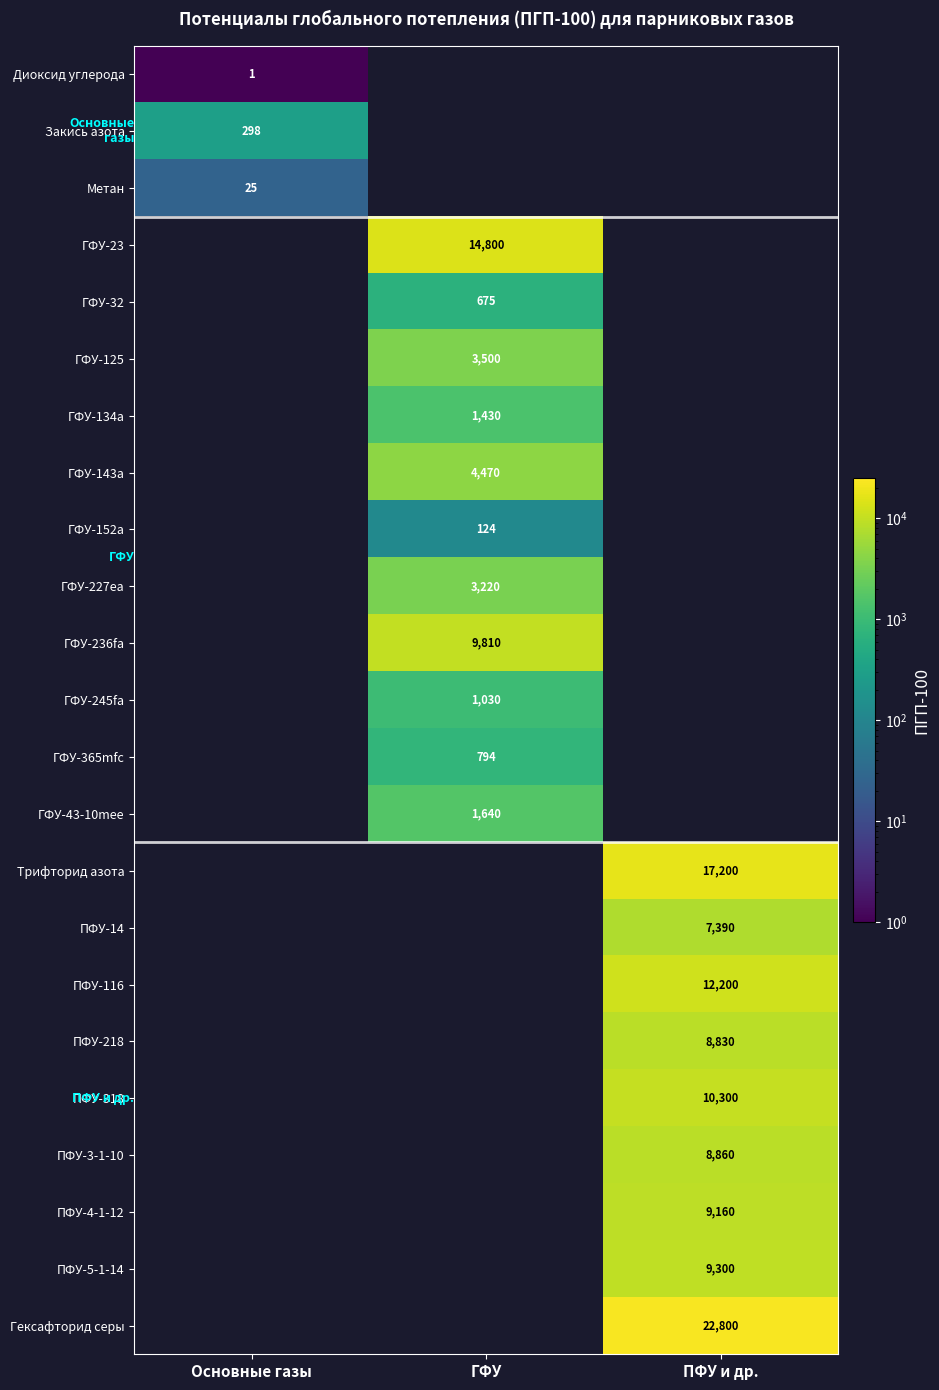

What is the greatest value displayed?

22800.0